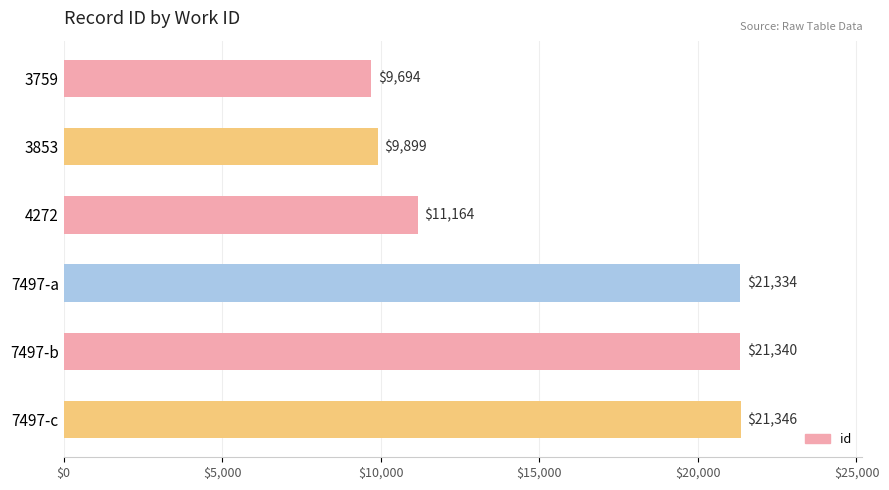

What is the sum of the values at 7497-b and 4272?

32504